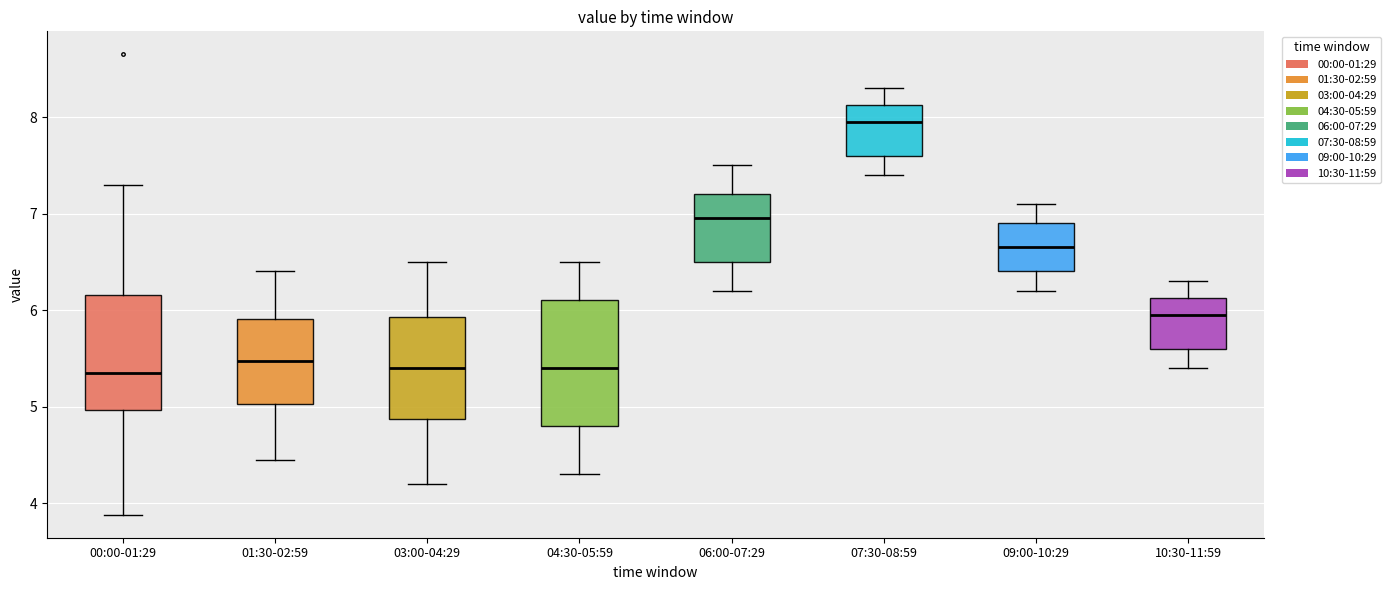

Where does the lower whisker of the box for 09:00-10:29 end on the y-axis? The values are not printed on the chart, so give them approximately, as read against the axis.

6.2